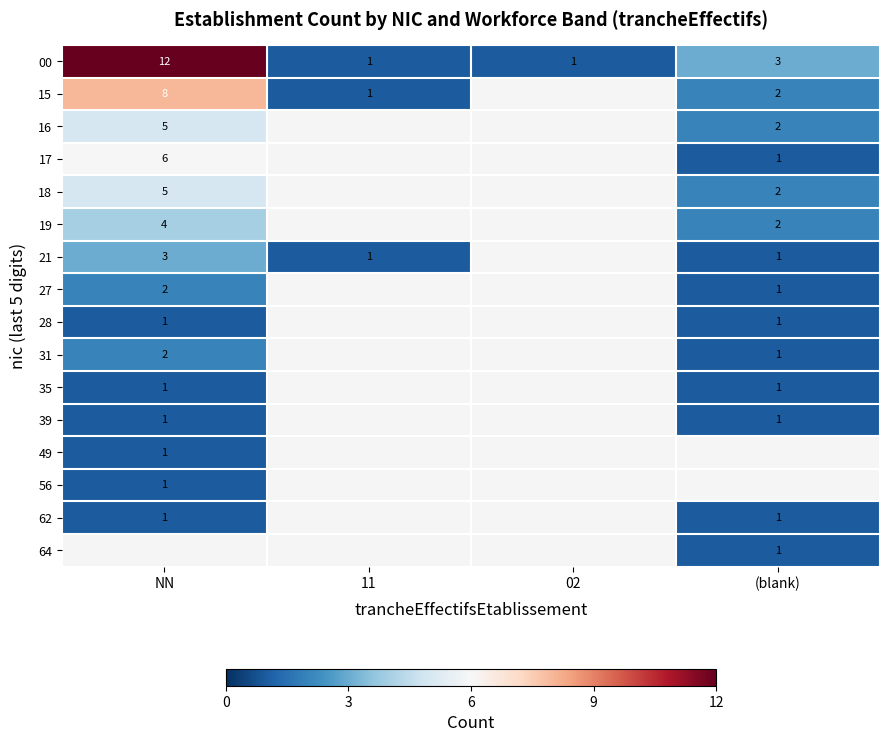

Count the number of data series in this chart.

16